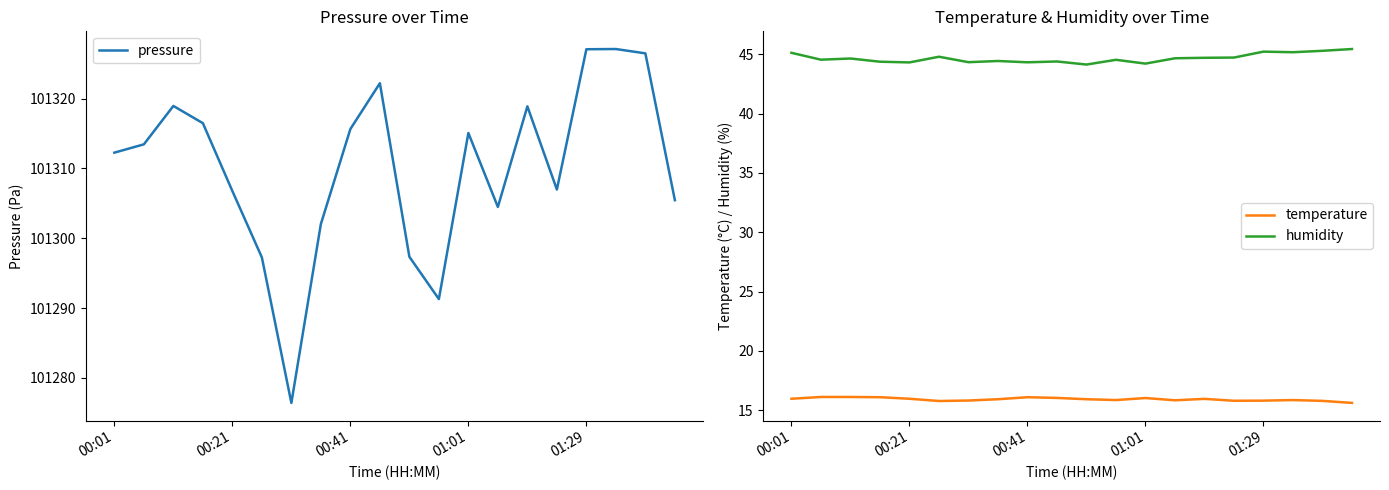

How many distinct data groups are displayed?

3